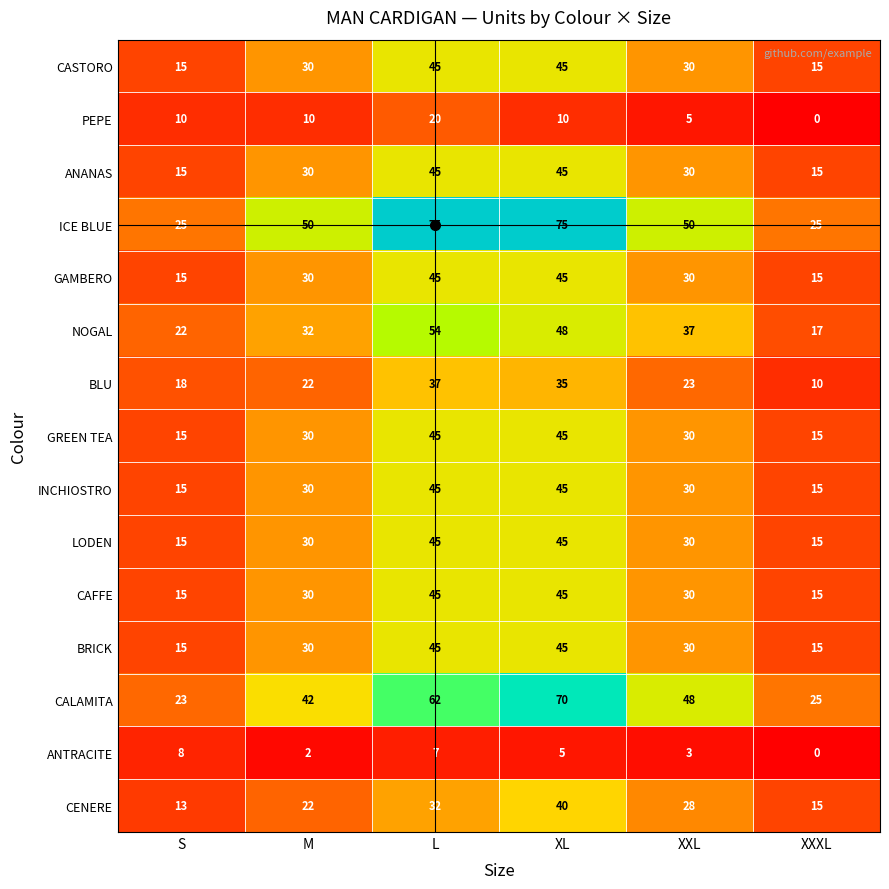

Which series has the widest spread of values?

ICE BLUE